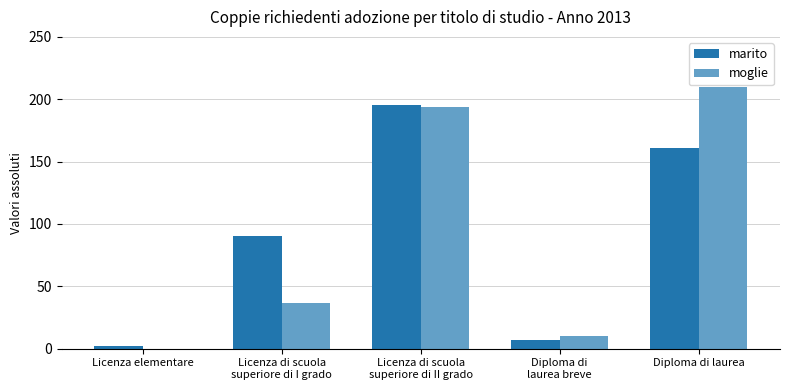

Reading left to right, transcribe all the data shown in this chart.

marito: Licenza elementare=2	Licenza di scuola
superiore di I grado=90	Licenza di scuola
superiore di II grado=195	Diploma di
laurea breve=7	Diploma di laurea=161
moglie: Licenza elementare=0	Licenza di scuola
superiore di I grado=37	Licenza di scuola
superiore di II grado=194	Diploma di
laurea breve=10	Diploma di laurea=210